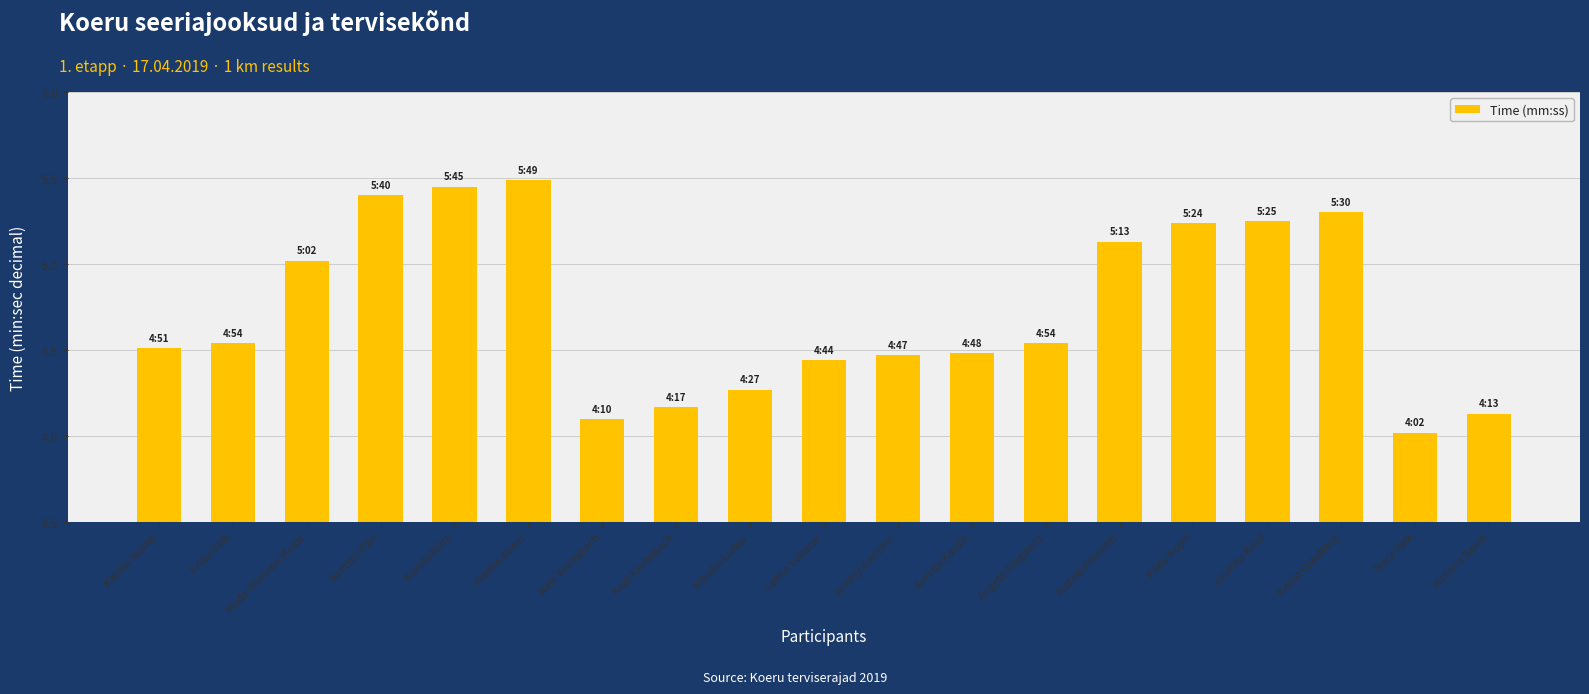

What is the label of the 10th bar from the left?

Getrin Lokotar